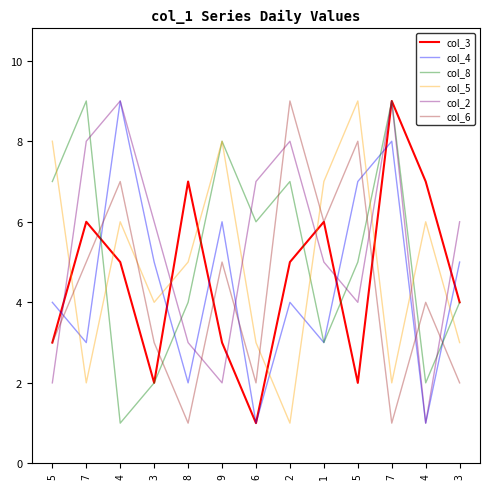

What is the label of the 12th point from the right?

7